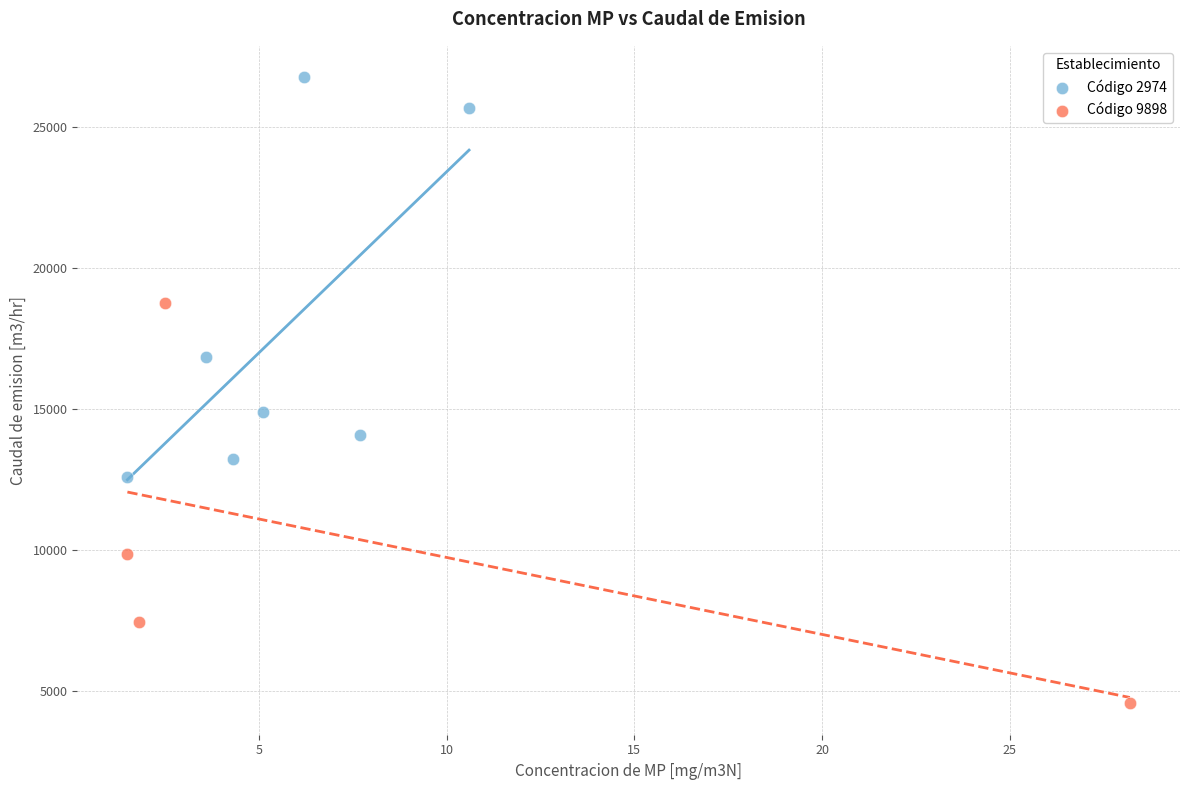

Which series contains the highest Y value?

Código 2974